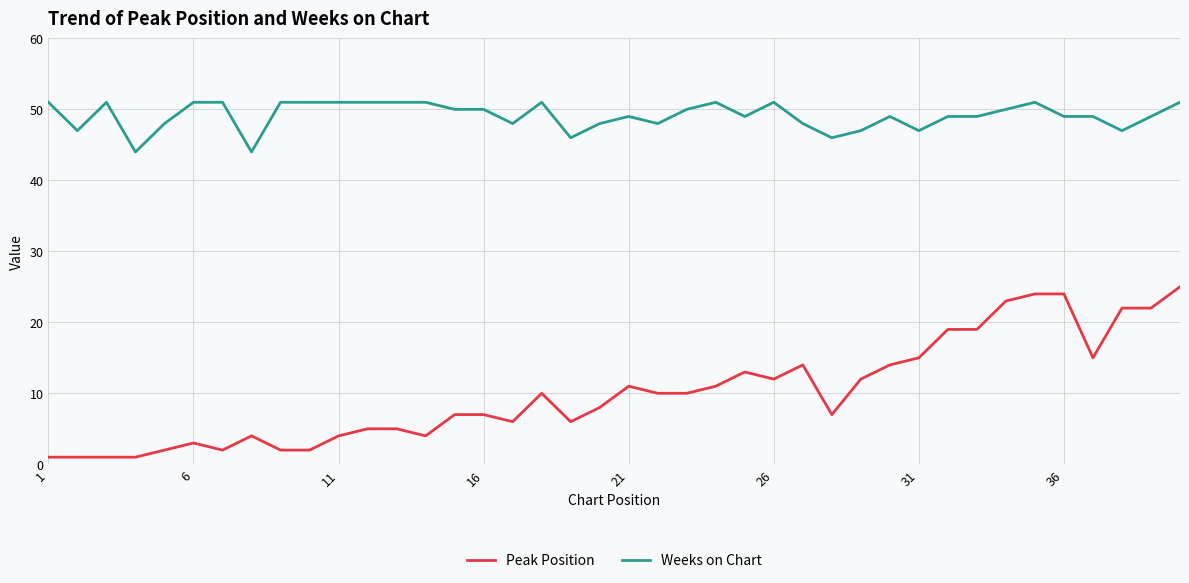

Reading right to left, list all the values displayed in this chart.

Peak Position: 25	22	22	15	24	24	23	19	19	15	14	12	7	14	12	13	11	10	10	11	8	6	10	6	7	7	4	5	5	4	2	2	4	2	3	2	1	1	1	1
Weeks on Chart: 51	49	47	49	49	51	50	49	49	47	49	47	46	48	51	49	51	50	48	49	48	46	51	48	50	50	51	51	51	51	51	51	44	51	51	48	44	51	47	51